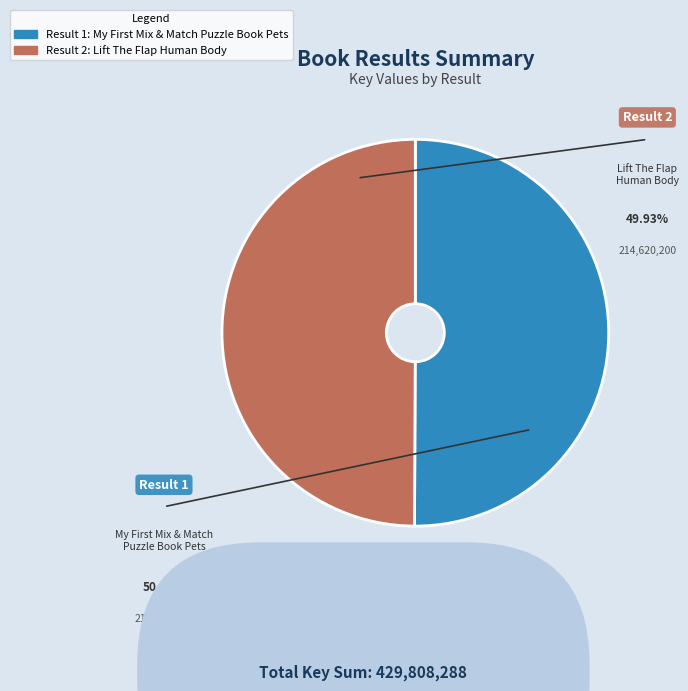

How many slices are in this pie chart?

2